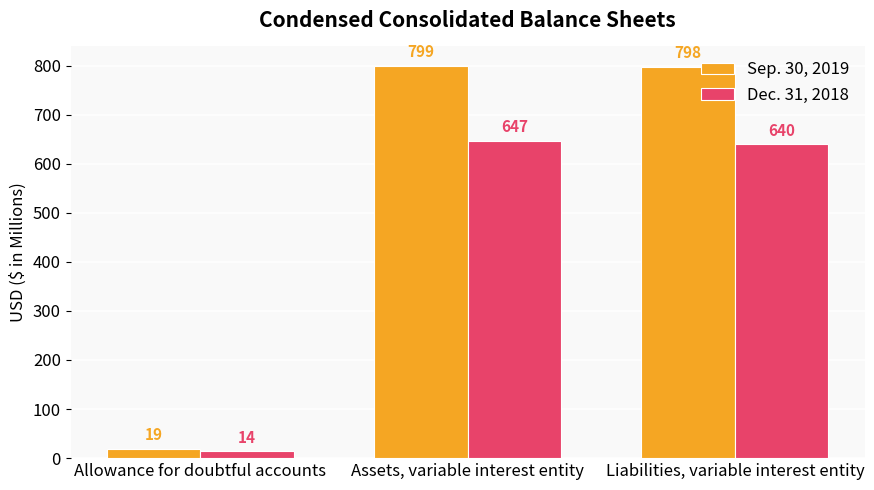

What is the greatest value displayed?

799